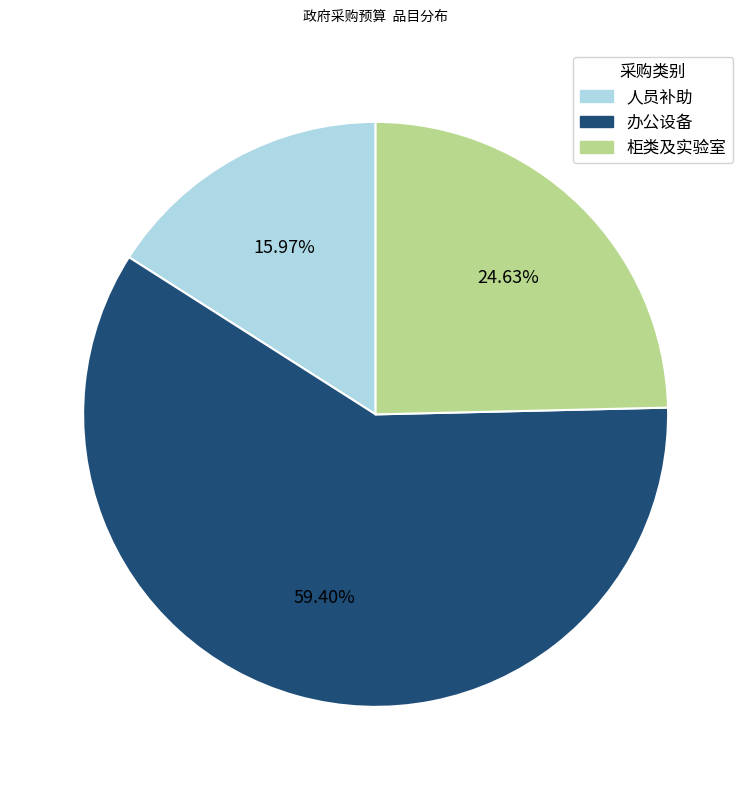

Rank the categories by value from lowest to highest.

人员补助, 柜类及实验室, 办公设备